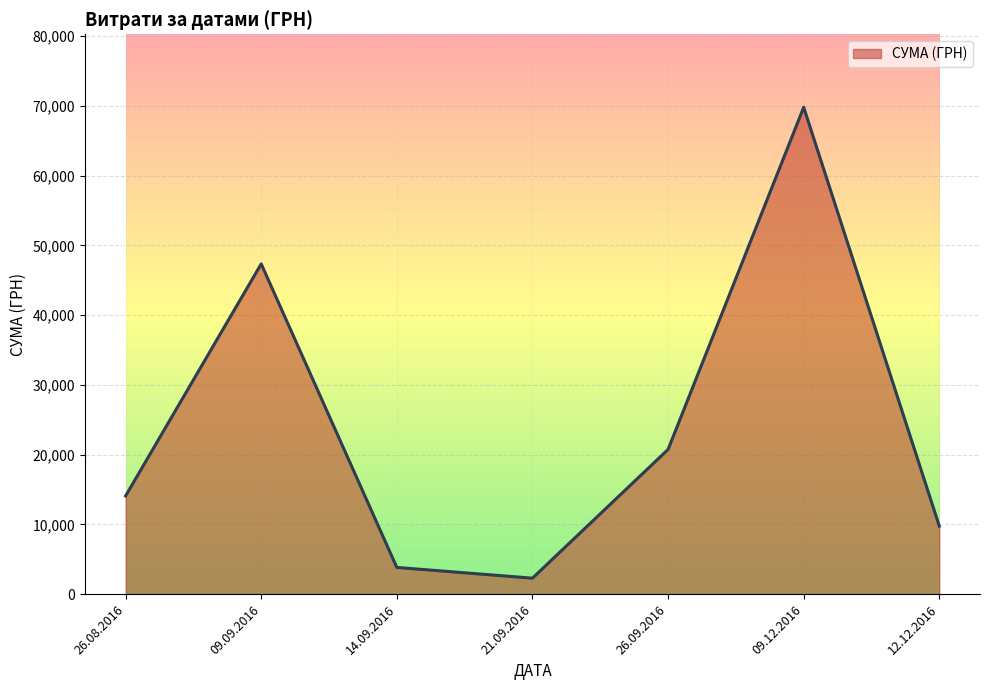

At which label is the value closest to 36047?

09.09.2016